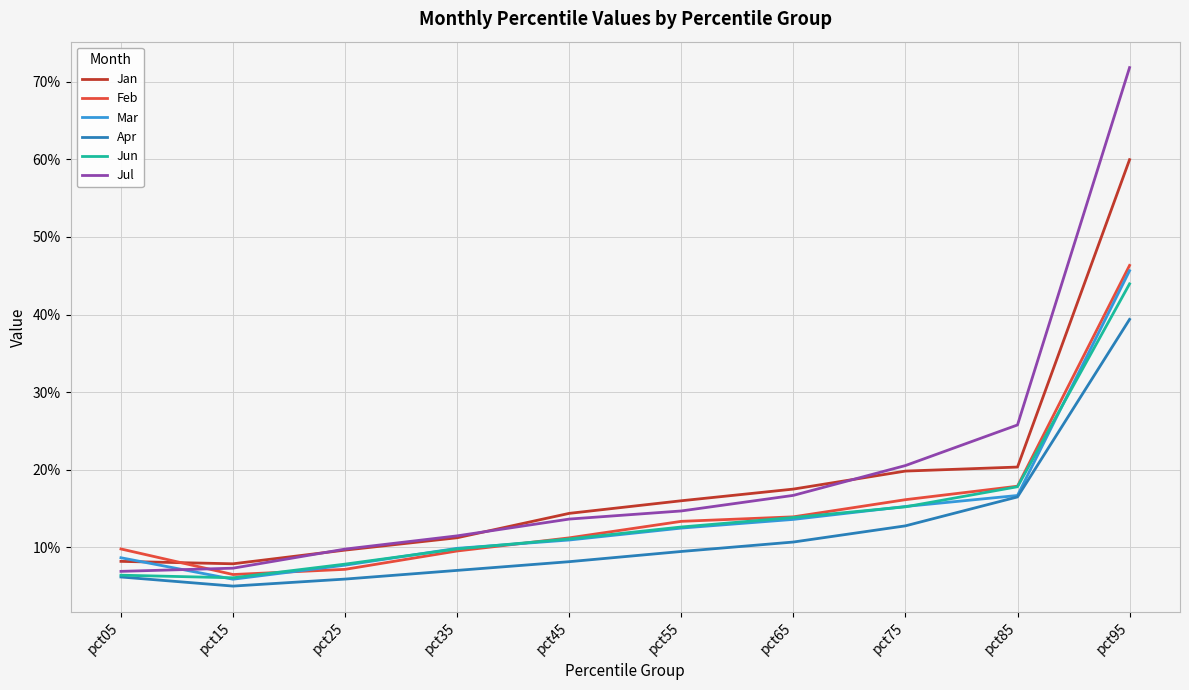

What is the total value across all series at pct45?

0.7